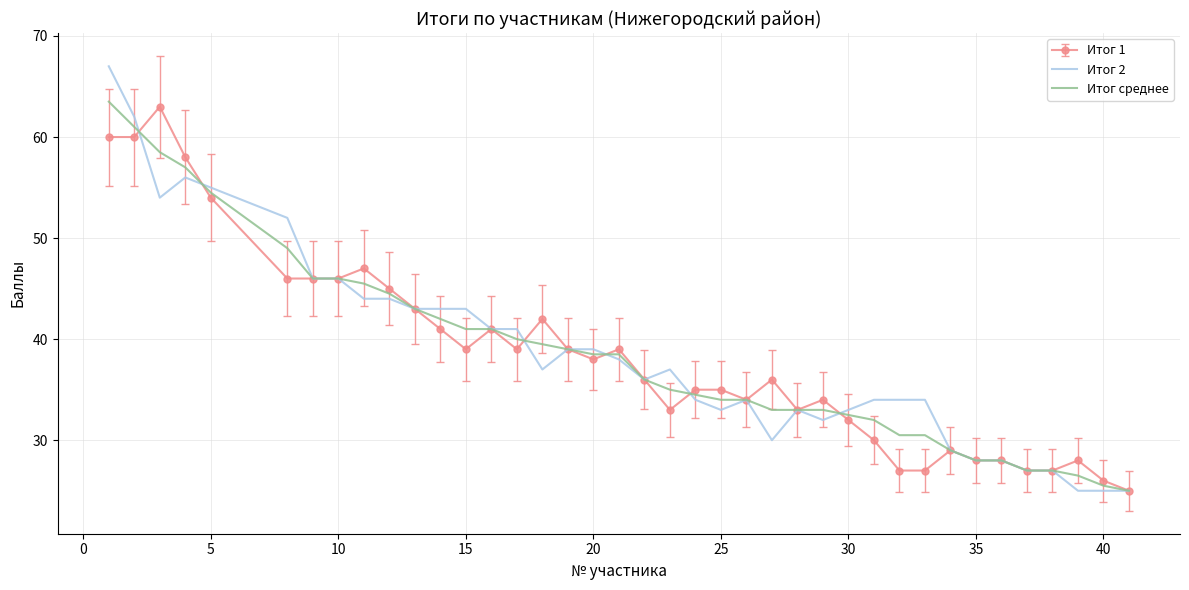

What is the minimum value shown in the chart?

25.0